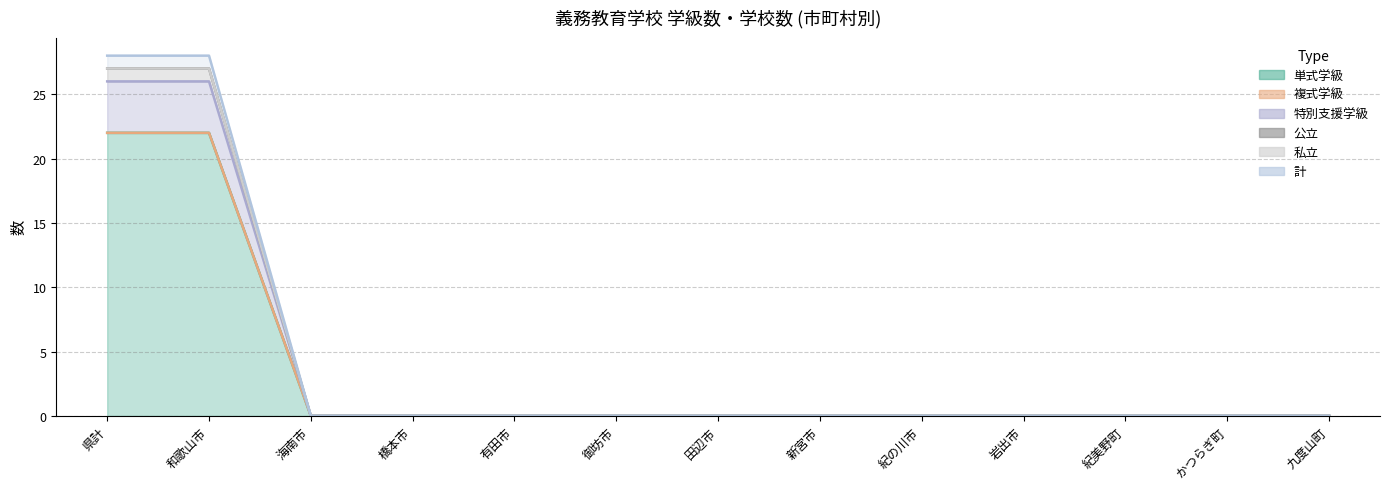

Between 有田市 and 御坊市, which is larger?

有田市